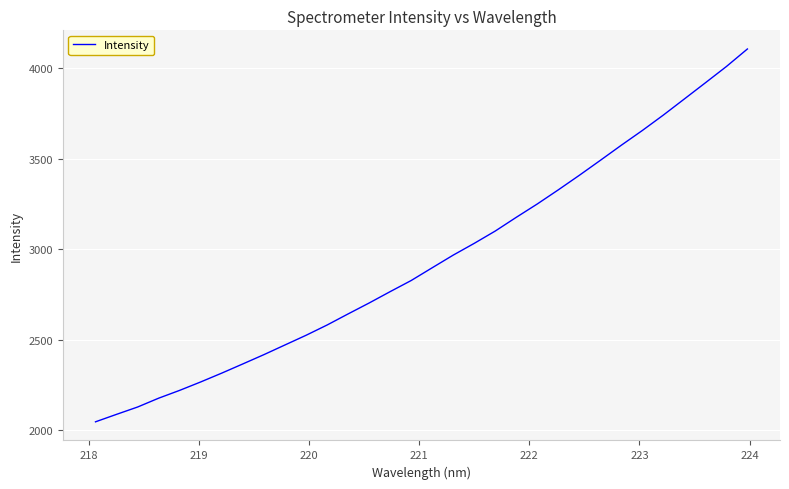

What is the average value?

2938.4